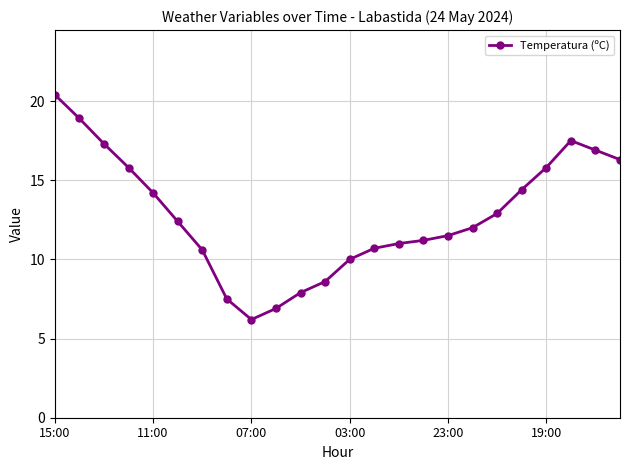

Reading left to right, extract all data points from this chart.

20.4	18.9	17.3	15.8	14.2	12.4	10.6	7.5	6.2	6.9	7.9	8.6	10.0	10.7	11.0	11.2	11.5	12.0	12.9	14.4	15.8	17.5	16.9	16.3